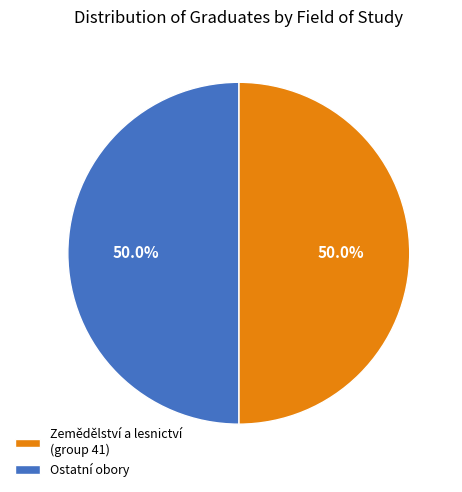

What is the ratio of the value at Ostatní obory to the value at Zemědělství a lesnictví (group 41)?

1.0